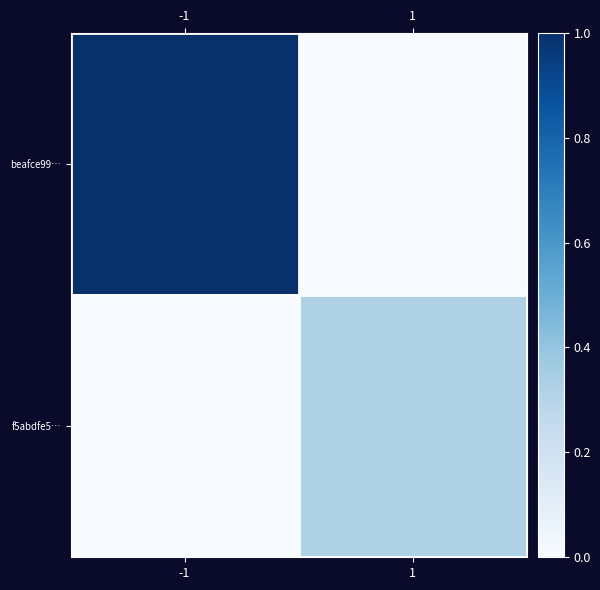

At which category does the chart reach its peak across all series?

-1